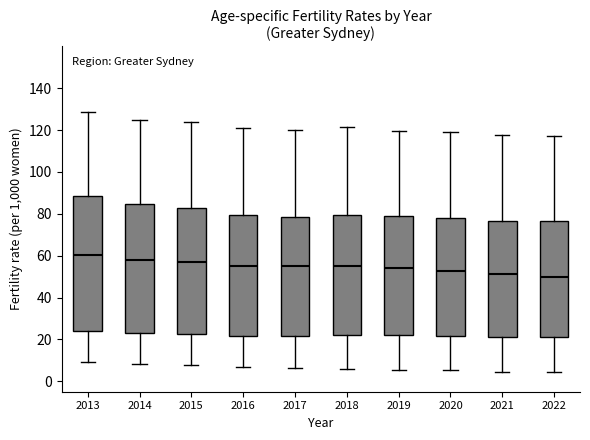

Which box is the tallest, from its lower edge to its upper edge?

2013